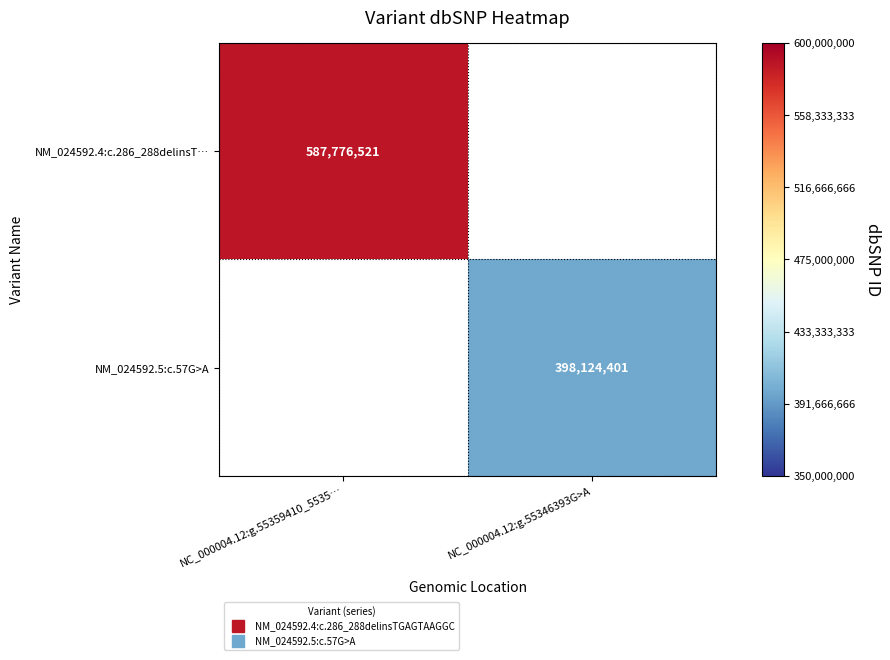

At which label does NM_024592.4:c.286_288delinsT… reach its peak?

NC_000004.12:g.55359410_5535…